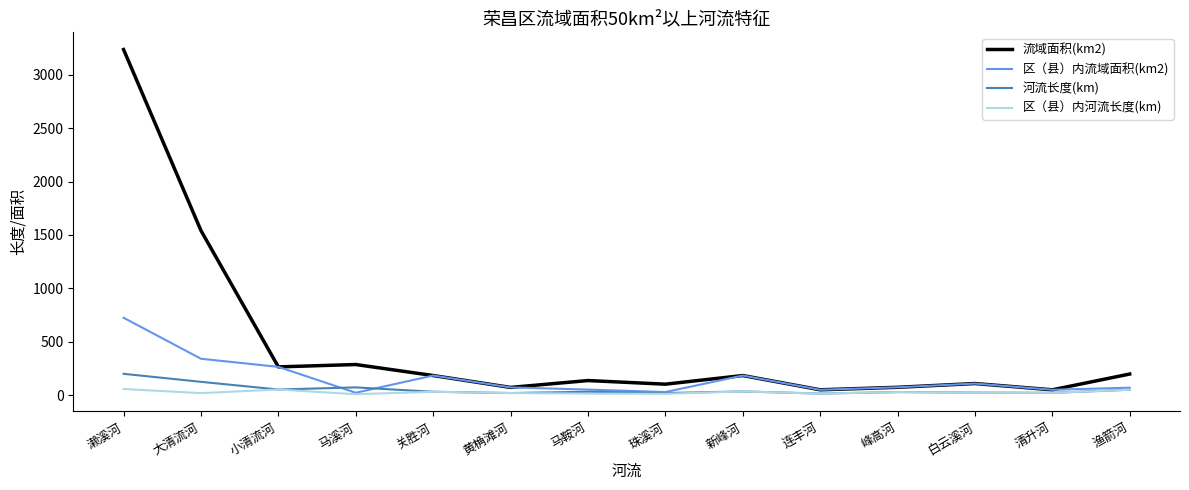

What are all the series names shown in the legend?

流域面积(km2), 区（县）内流域面积(km2), 河流长度(km), 区（县）内河流长度(km)